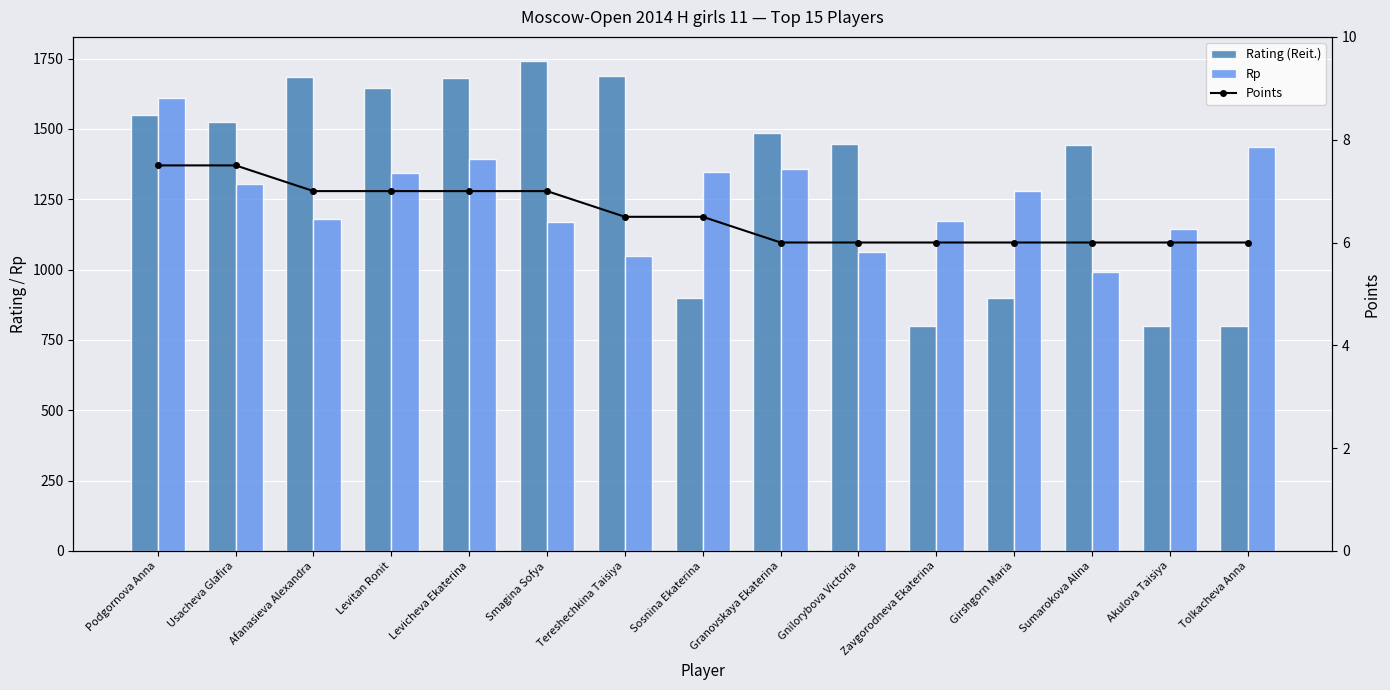

What position from the left is Tolkacheva Anna?

15